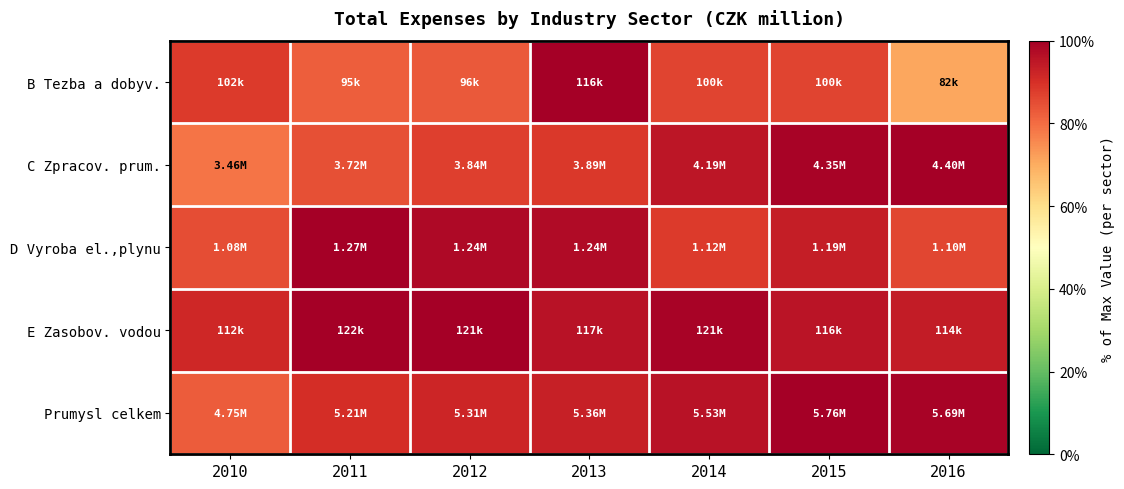

Rank the series at 2010 from highest to lowest value.

E Zasobov. vodou, B Tezba a dobyv., D Vyroba el.,plynu, Prumysl celkem, C Zpracov. prum.